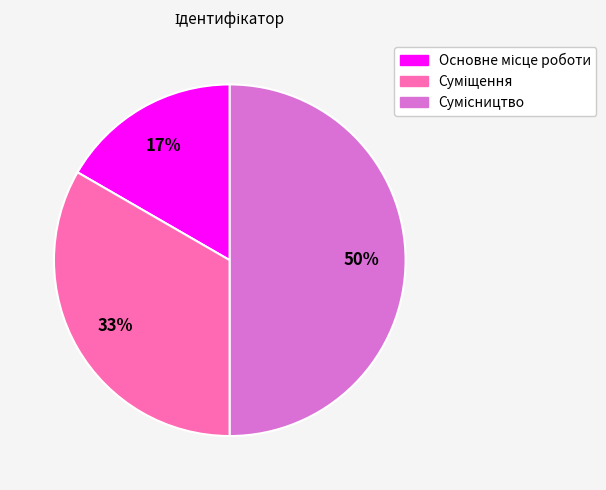

To the nearest percent, what is the average slice percentage?

33%